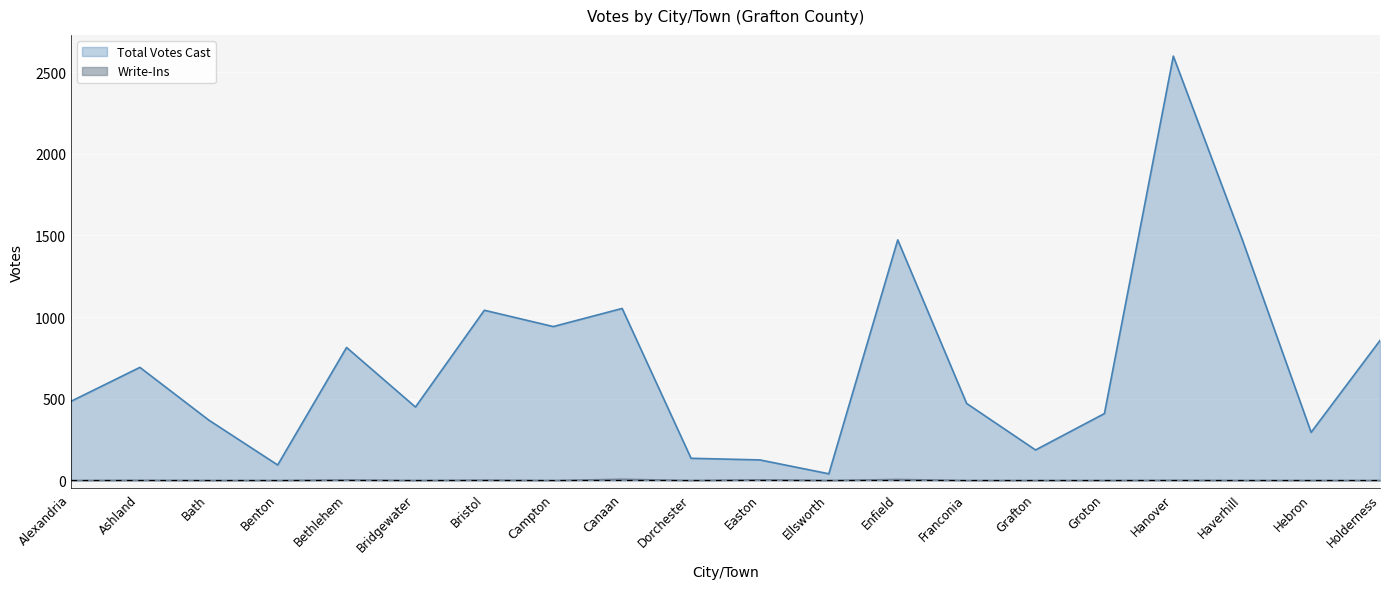

What is the difference between the maximum and minimum values in the Total Votes Cast series?

2559